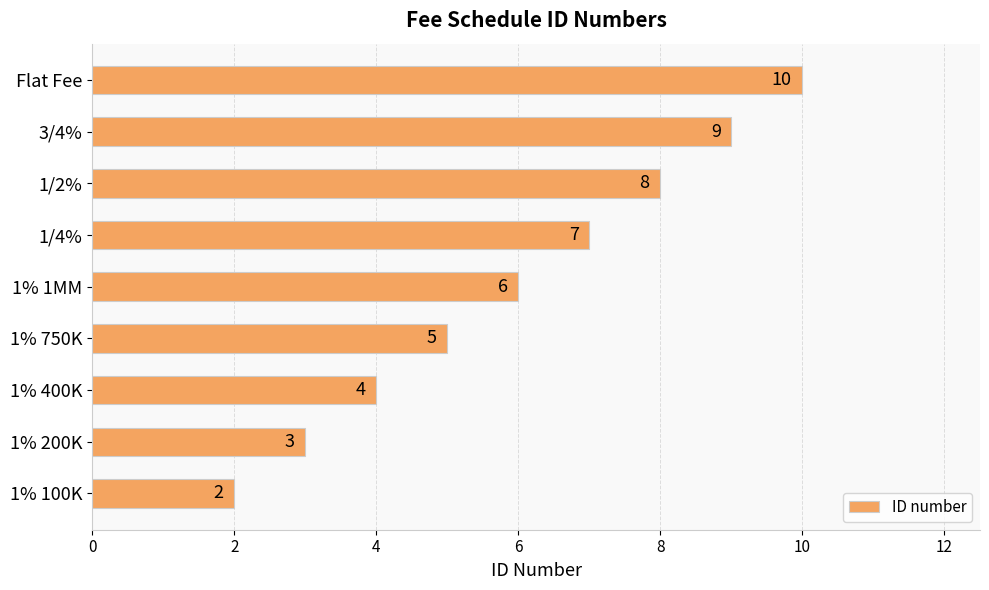

Reading bottom to top, extract all data points from this chart.

2	3	4	5	6	7	8	9	10